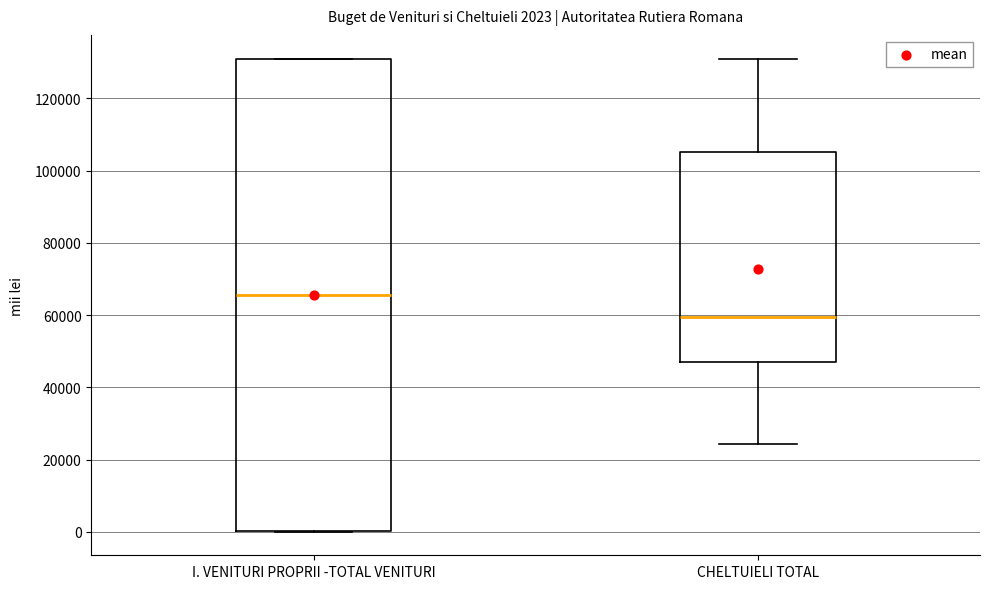

Which box has the highest median line?

I. VENITURI PROPRII -TOTAL VENITURI